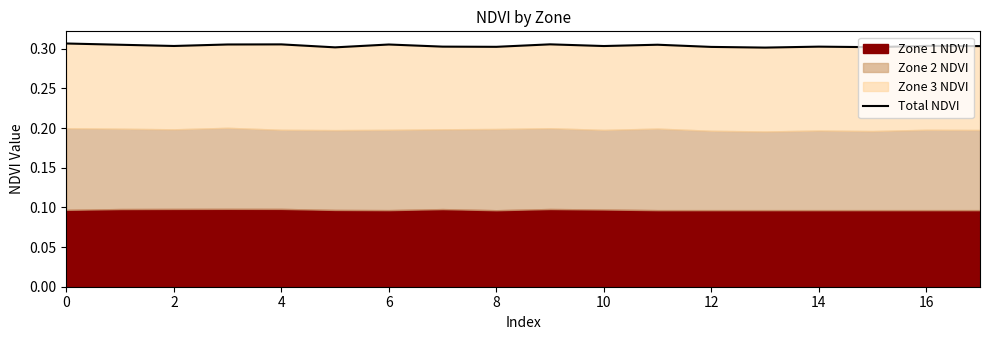

How many points are lower than both their immediate neighbors (excluding endpoints)?

6